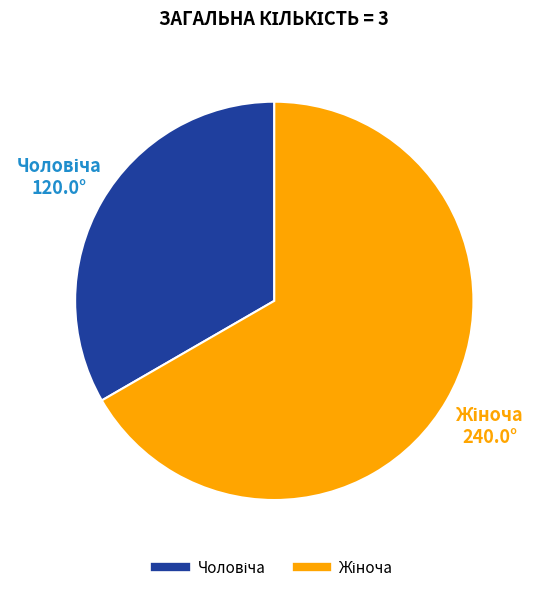

Is there any slice that represents more than half of the pie?

Yes